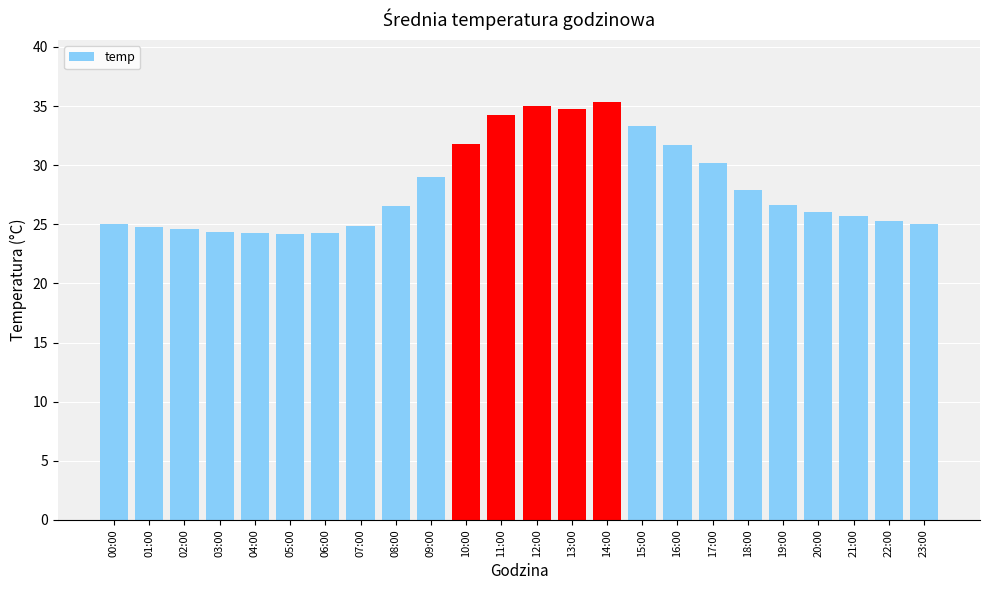

What is the difference between the values at 02:00 and 11:00?

9.7